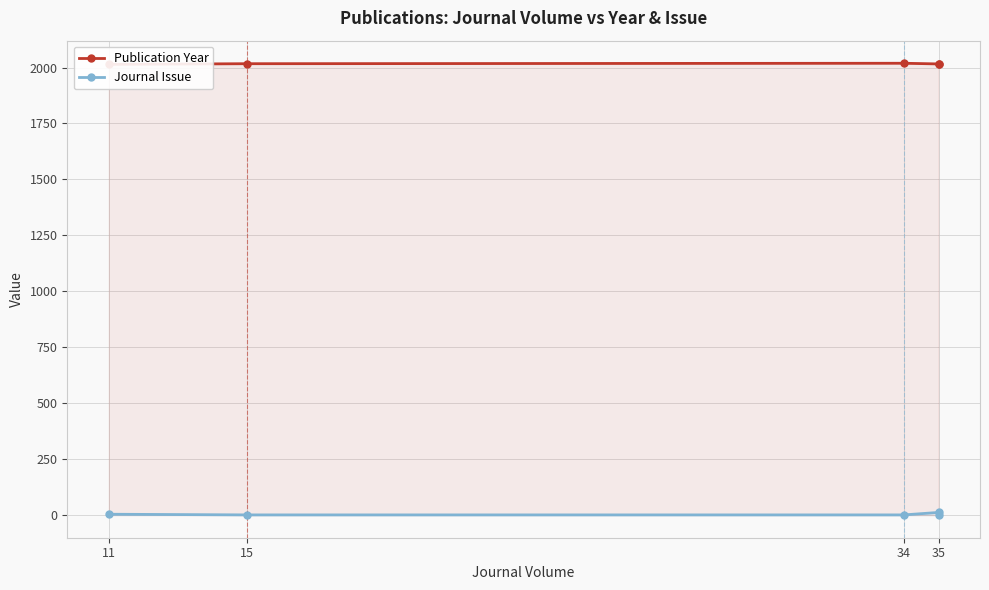

Does the chart display data point markers on the line(s)?

Yes